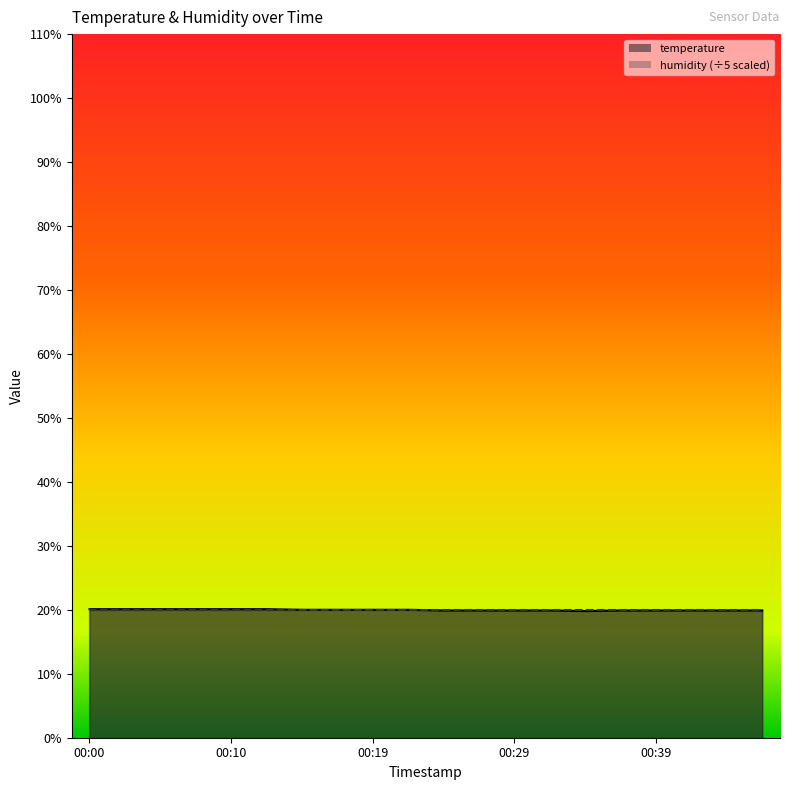

Where is the first local minimum?

00:34